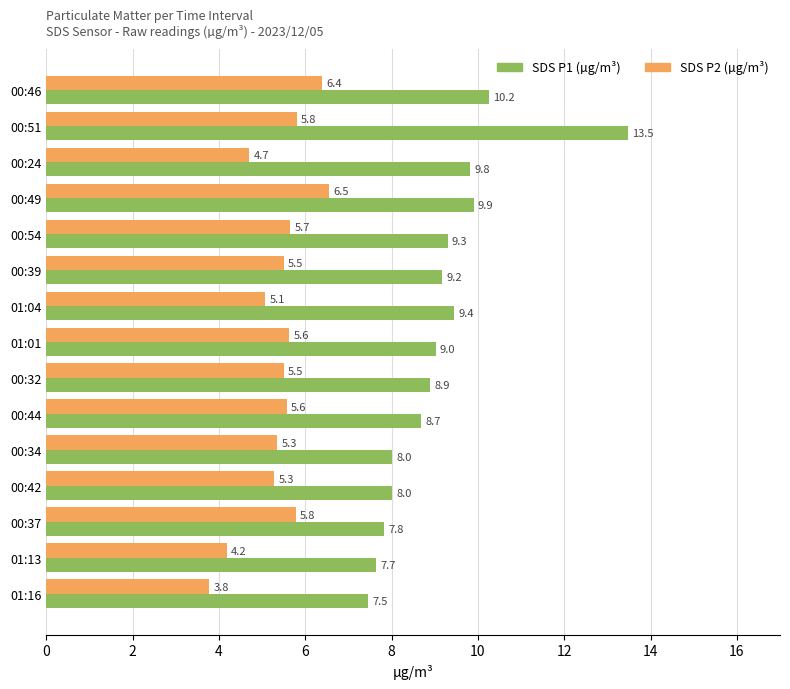

Is the value of SDS P1 (µg/m³) at 00:49 greater than the value of SDS P2 (µg/m³) at 00:46?

Yes